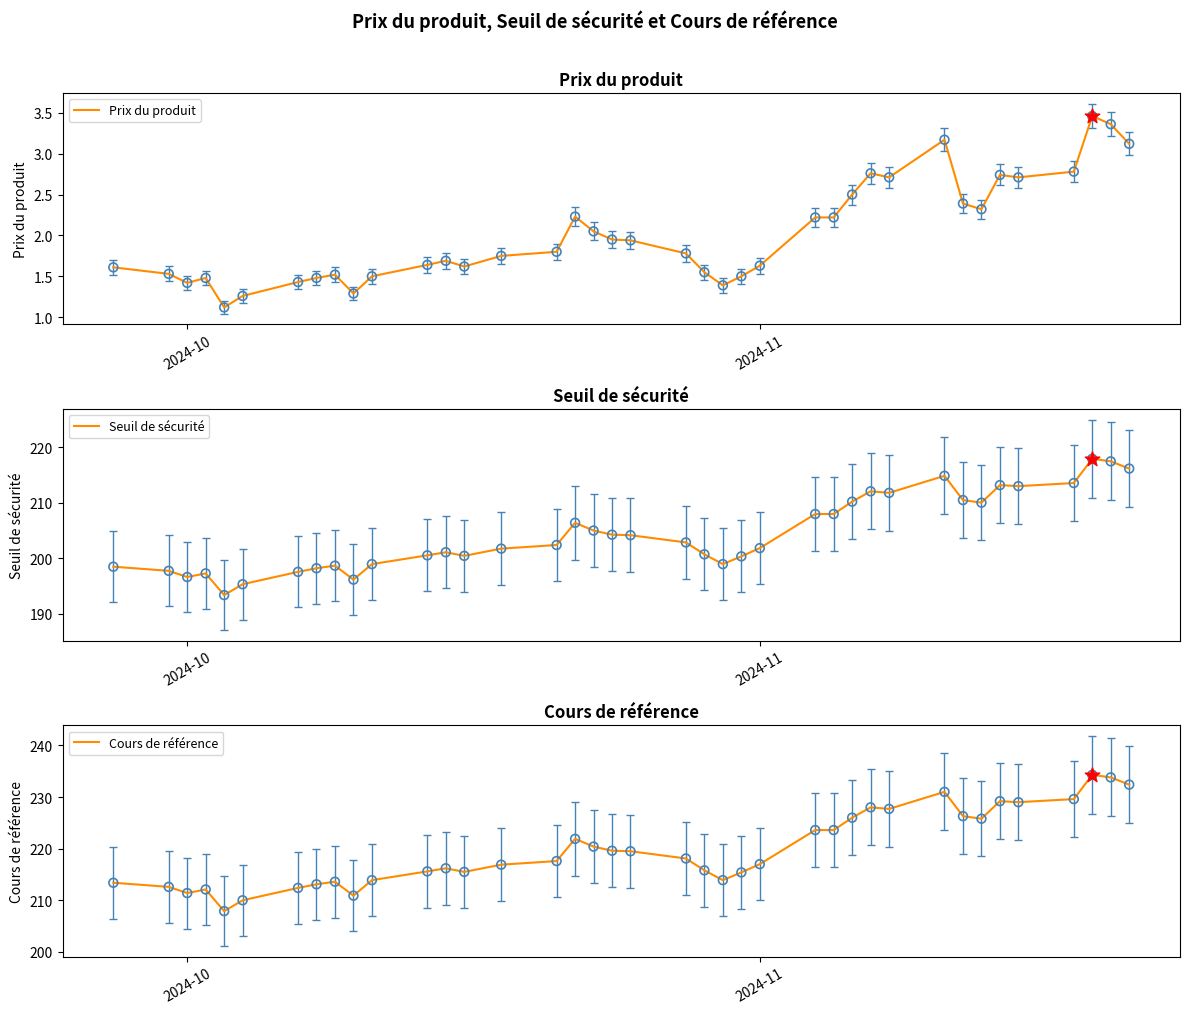

What is the maximum value for Seuil de sécurité?

217.9